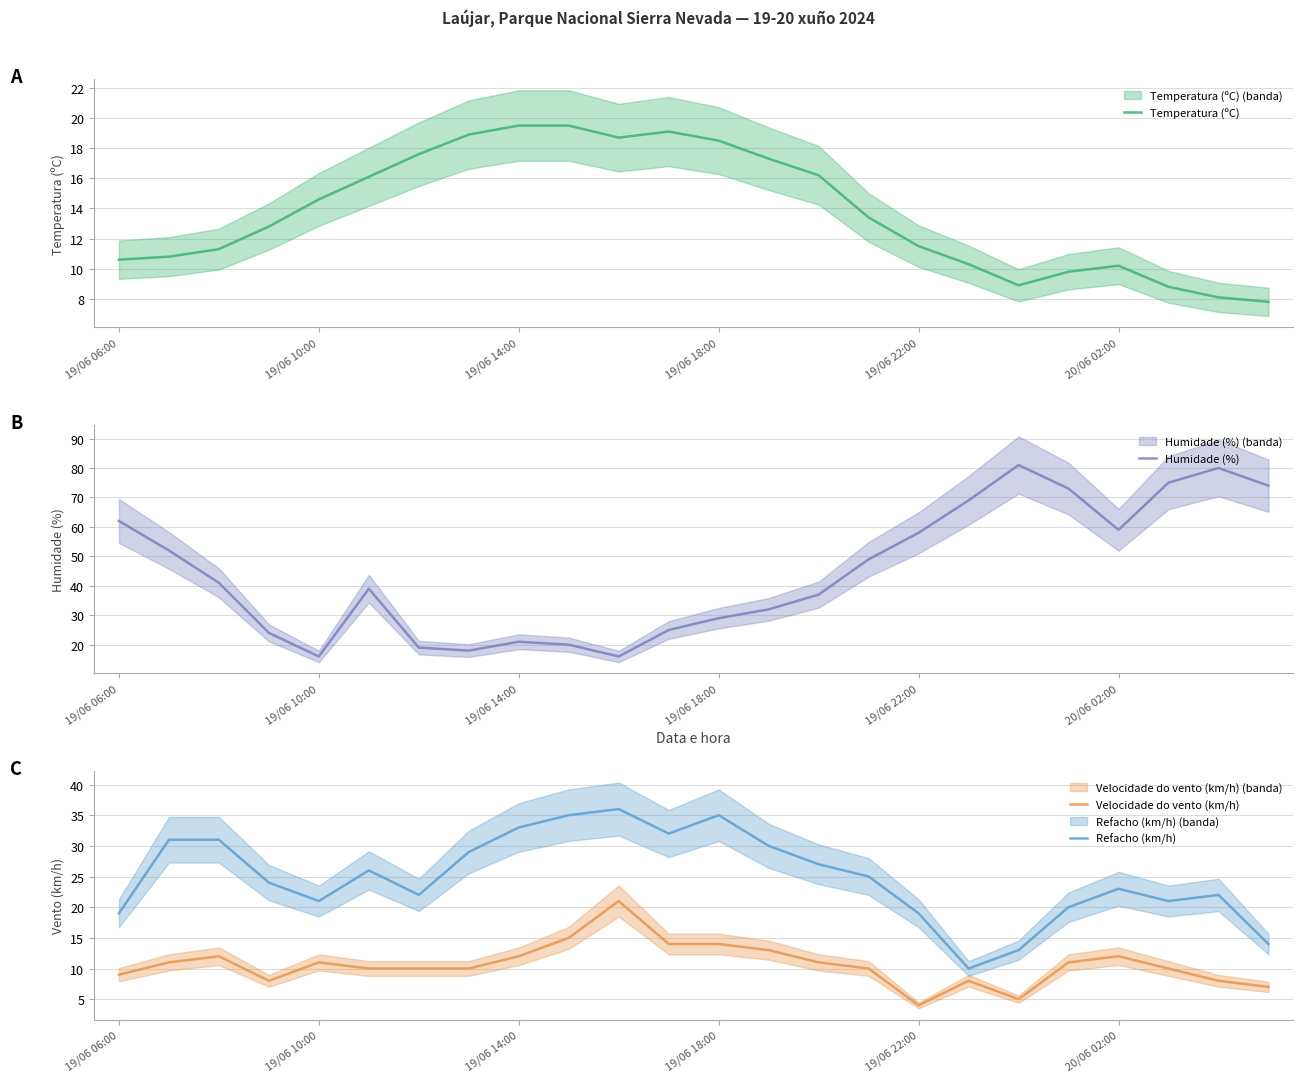

Which category has the lowest value in the Velocidade do vento (km/h) series?

19/06 22:00